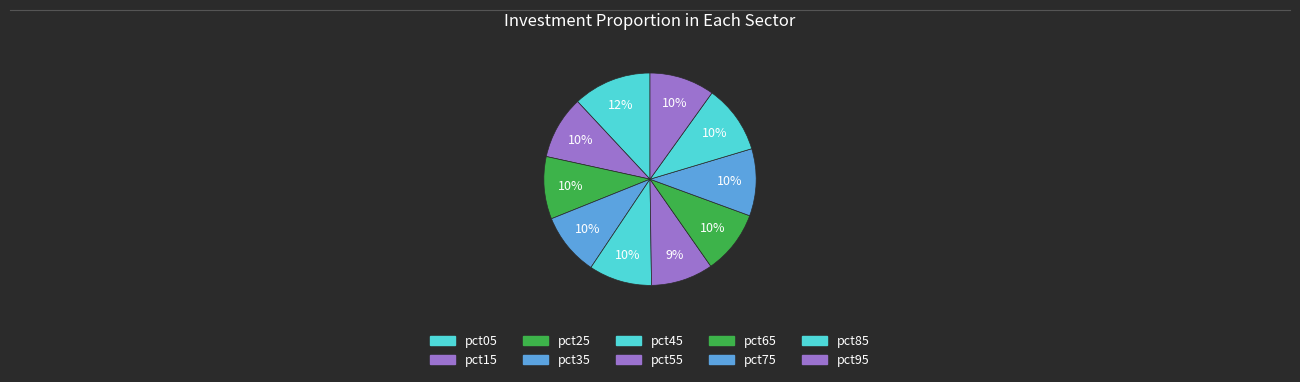

Count the number of slices in the pie.

10